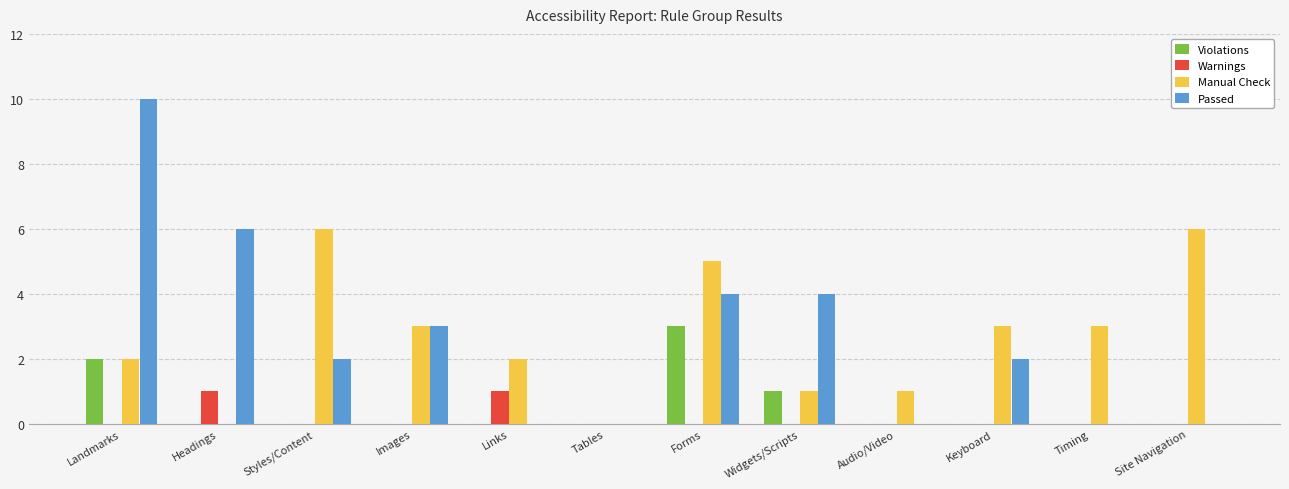

How many distinct data groups are displayed?

4